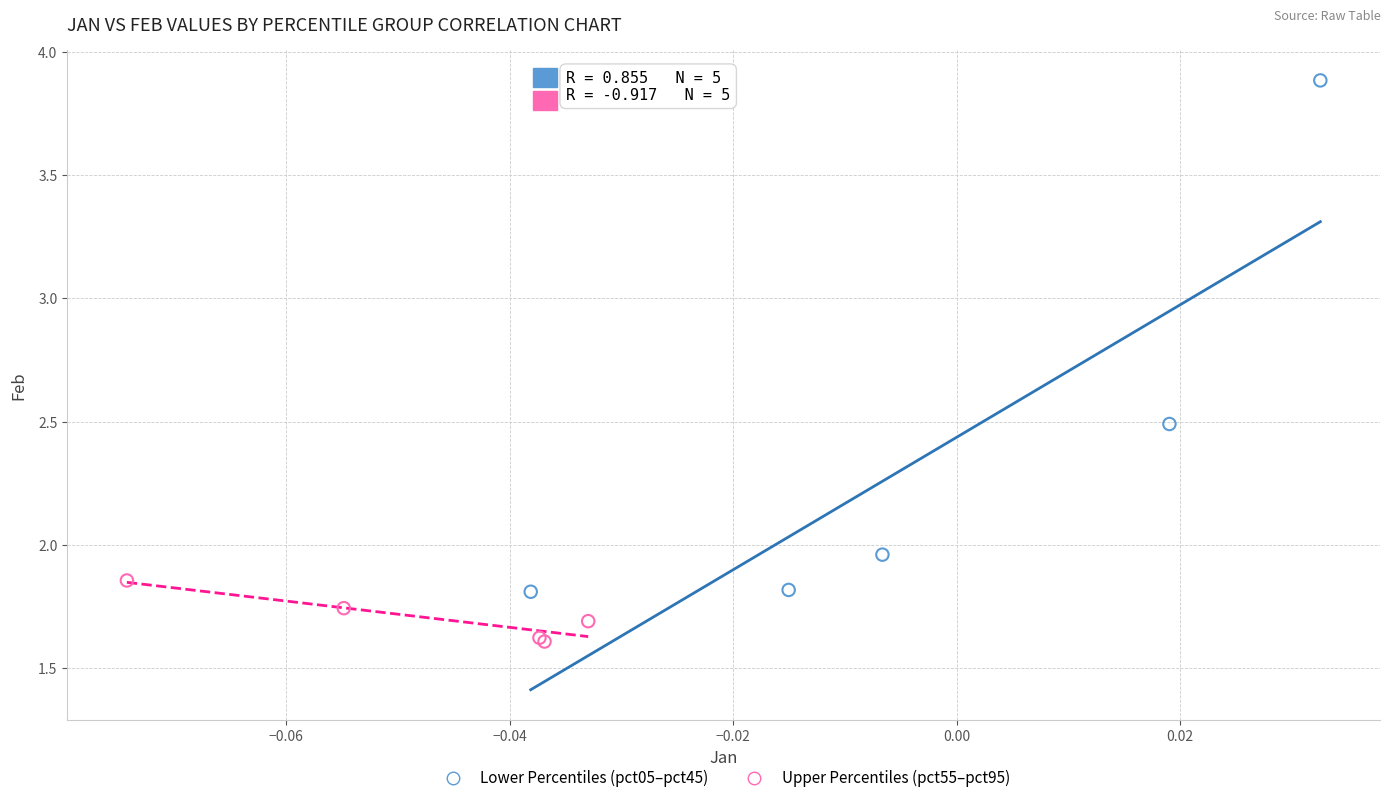

Which series reaches the maximum Y coordinate?

Lower Percentiles (pct05–pct45)